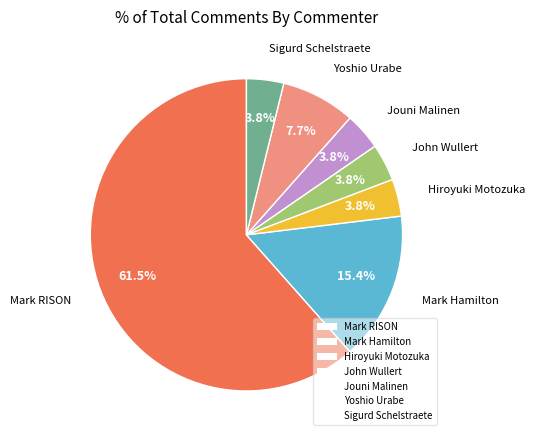

Count the number of slices in the pie.

7